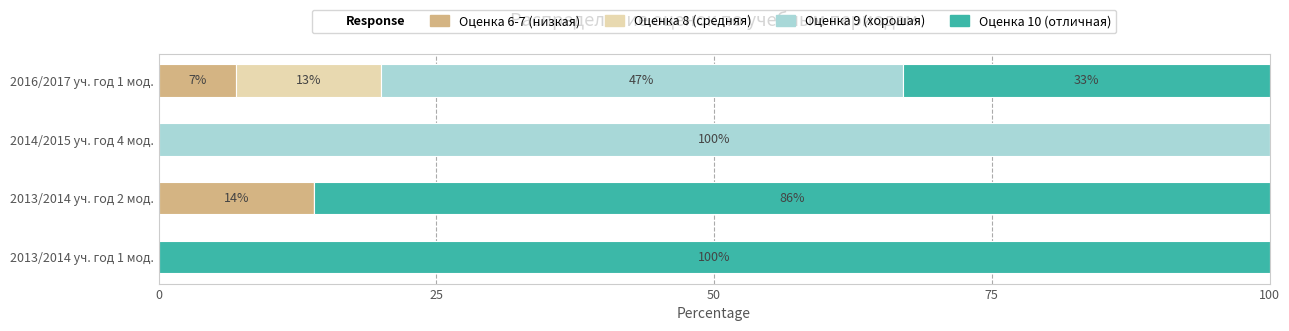

True or false: Оценка 6-7 (низкая) has a value of 8 at 2014/2015 уч. год 4 мод..

False